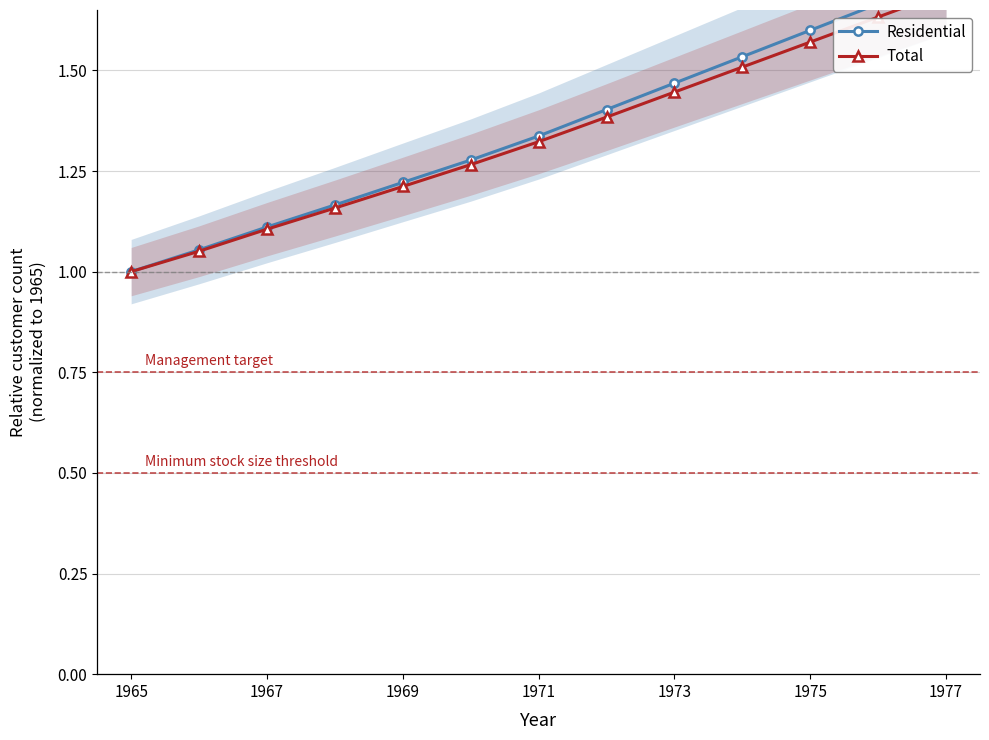

How many lines are shown in the chart?

2